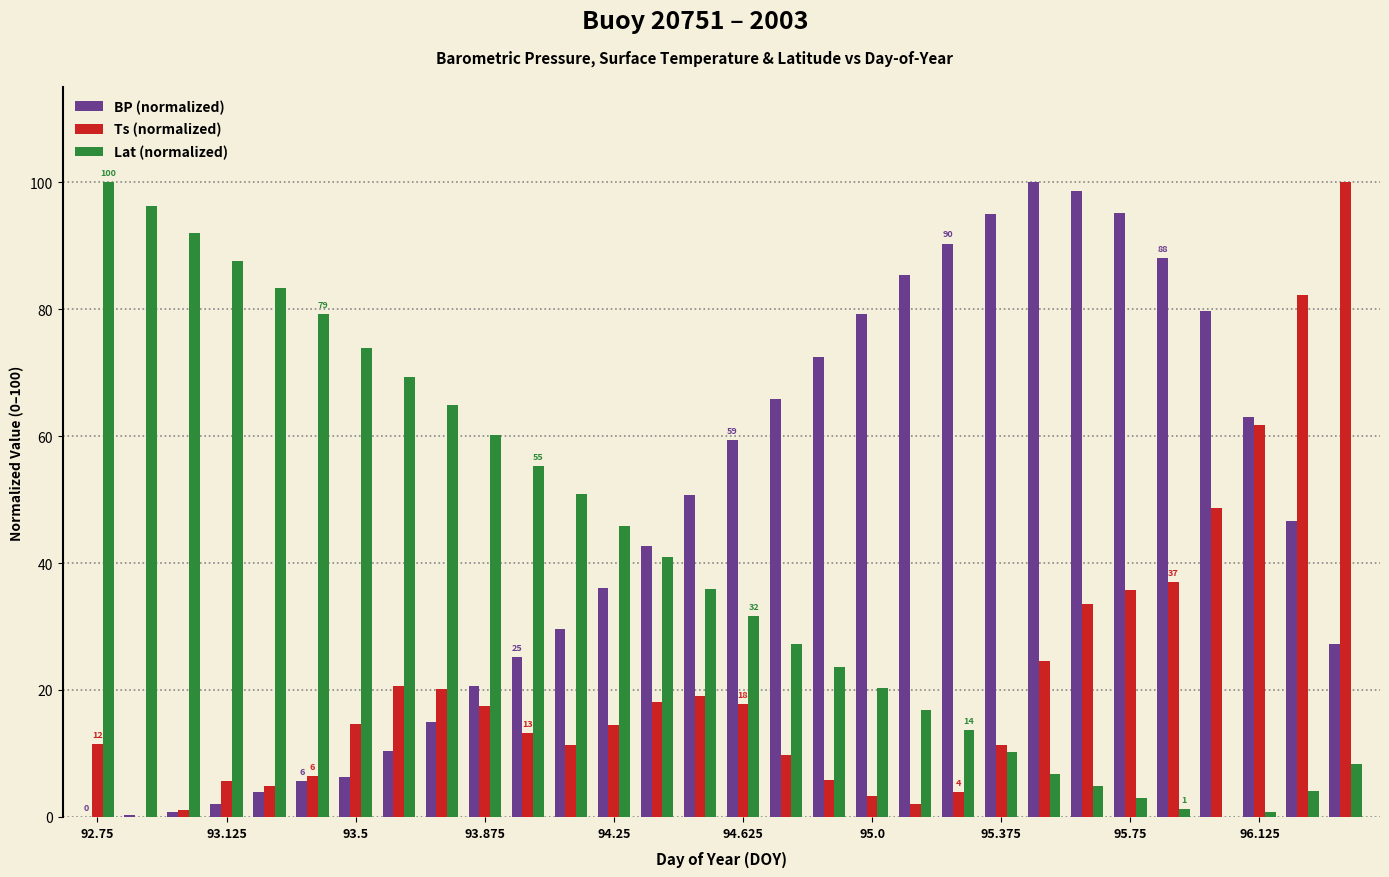

What is the sum of all BP (normalized) values?

1395.0